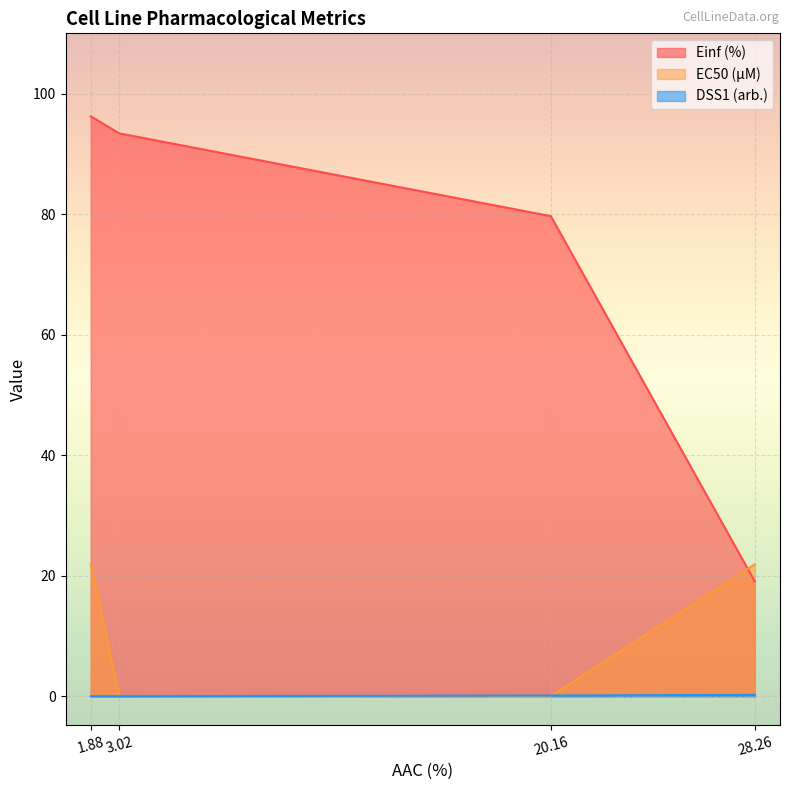

How many times do DSS1 (arb.) and EC50 (µM) cross each other?

2